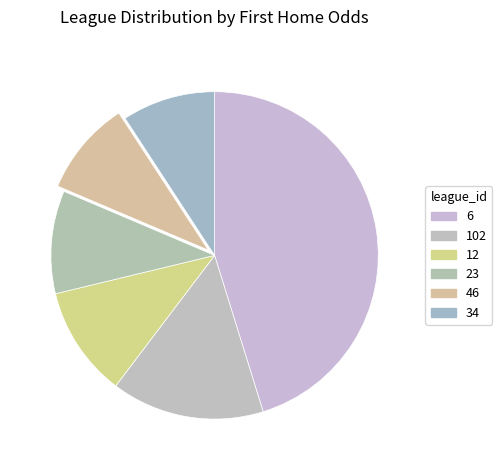

How many slices are in this pie chart?

6